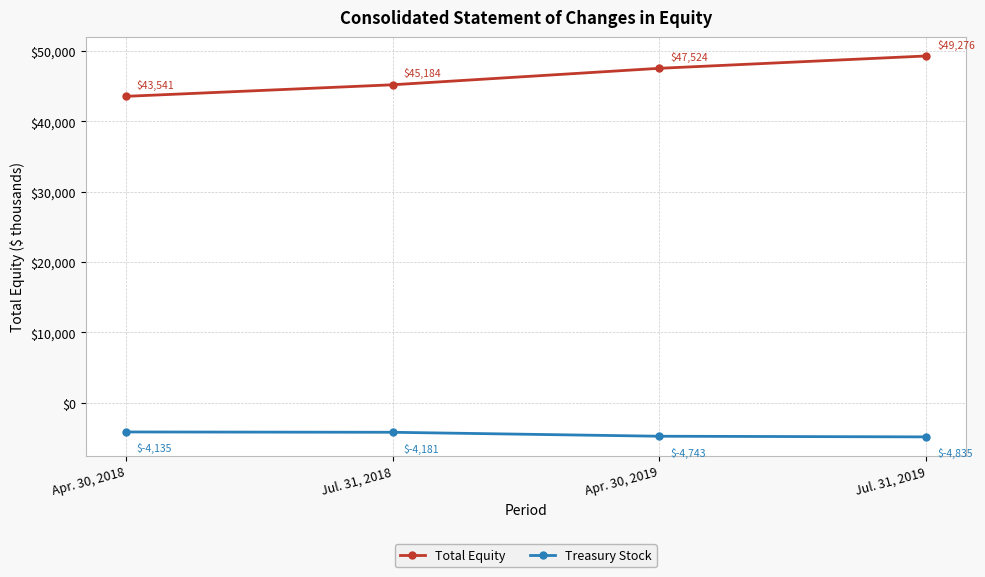

Does the chart display data point markers on the line(s)?

Yes